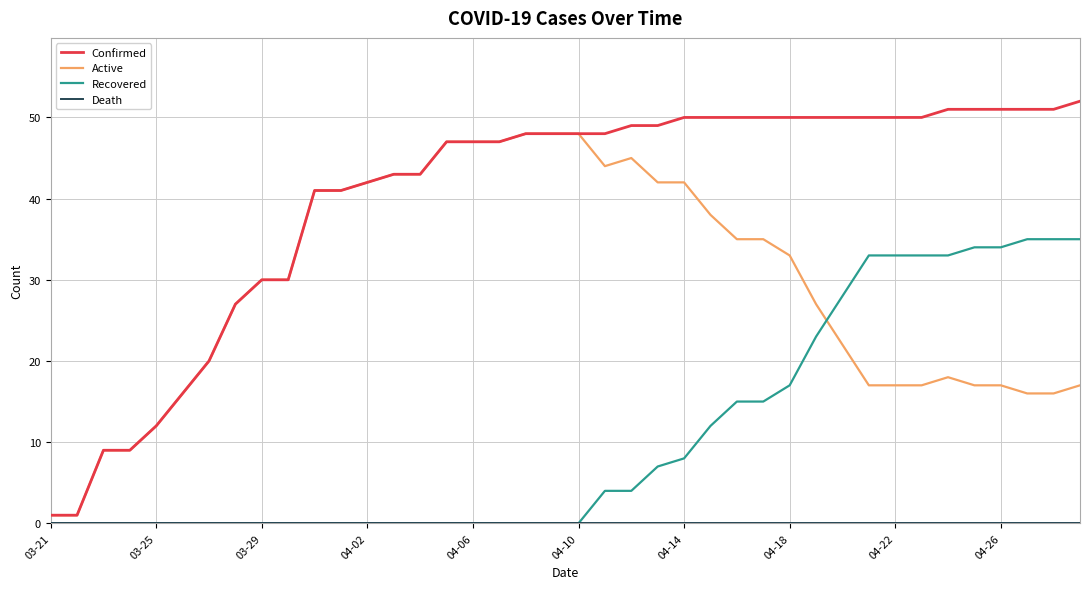

Which series has the widest spread of values?

Confirmed